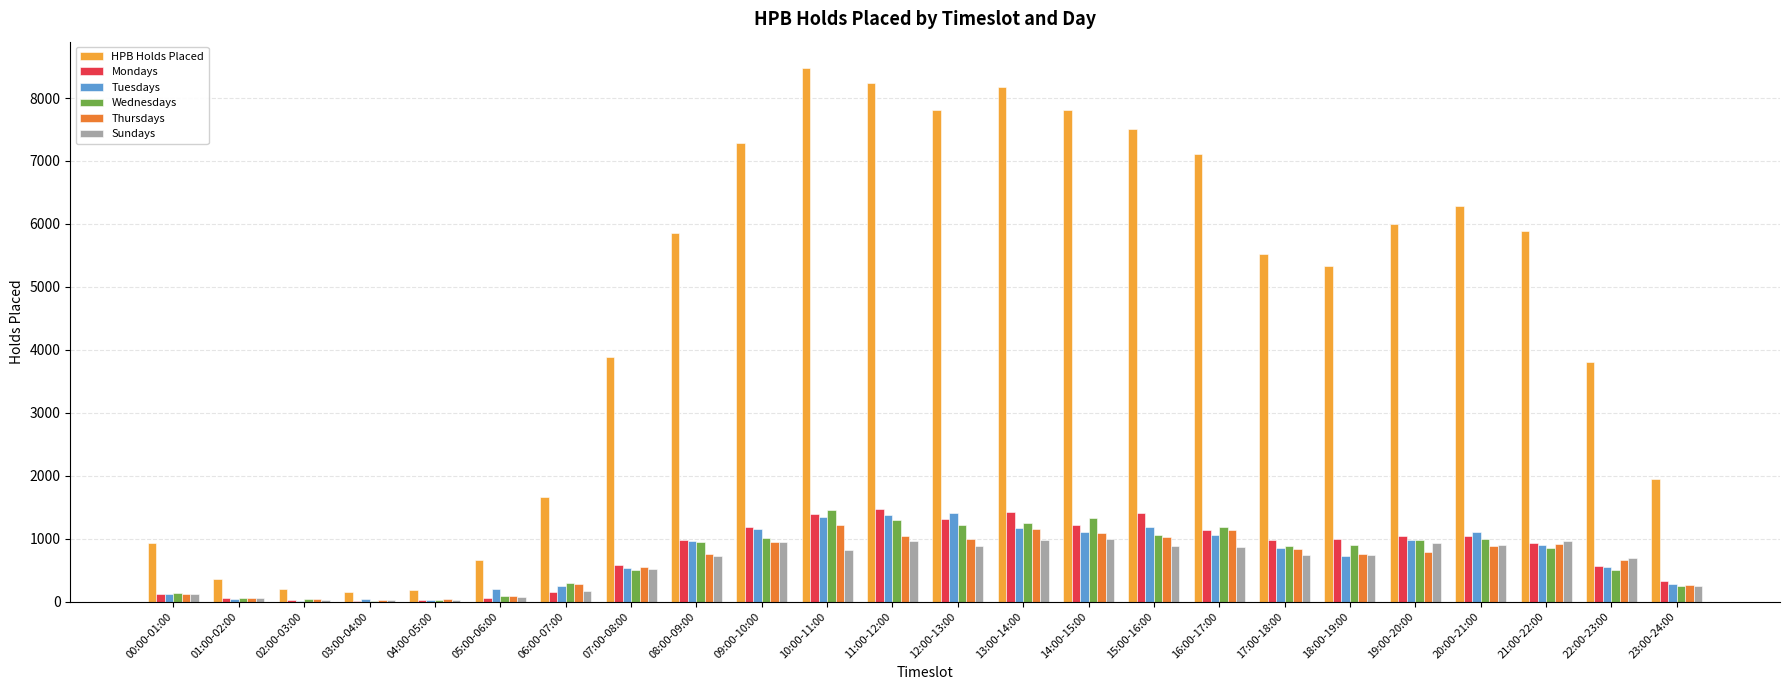

Which series has the largest total across all categories?

HPB Holds Placed